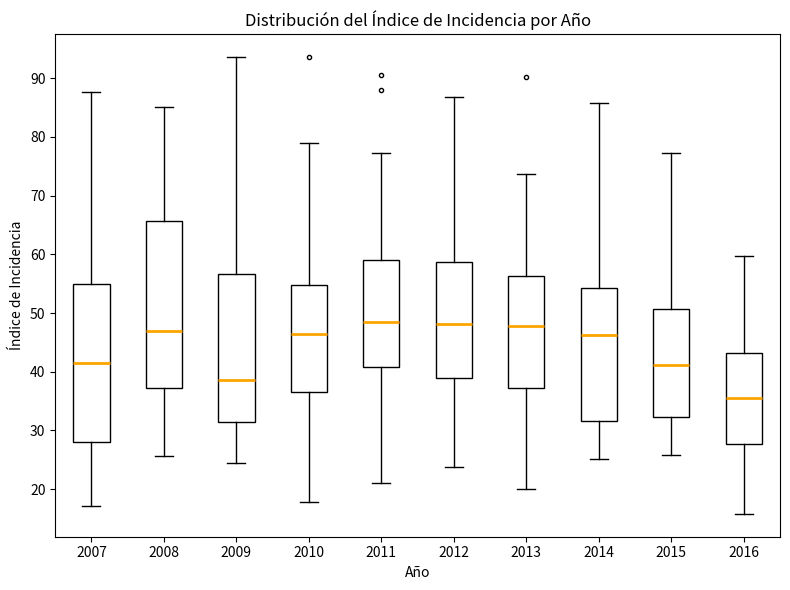

Reading left to right, read every box against the y-axis: the position of its median line, the range the box covers, and the ends of its whiskers. The values are not printed on the chart, so give them approximately, as read against the axis.

2007: median 41, box 28 to 55, whiskers 17 to 88
2008: median 47, box 37 to 66, whiskers 26 to 85
2009: median 39, box 32 to 57, whiskers 24 to 94
2010: median 46, box 37 to 55, whiskers 18 to 79
2011: median 49, box 41 to 59, whiskers 21 to 77
2012: median 48, box 39 to 59, whiskers 24 to 87
2013: median 48, box 37 to 56, whiskers 20 to 74
2014: median 46, box 32 to 54, whiskers 25 to 86
2015: median 41, box 32 to 51, whiskers 26 to 77
2016: median 36, box 28 to 43, whiskers 16 to 60